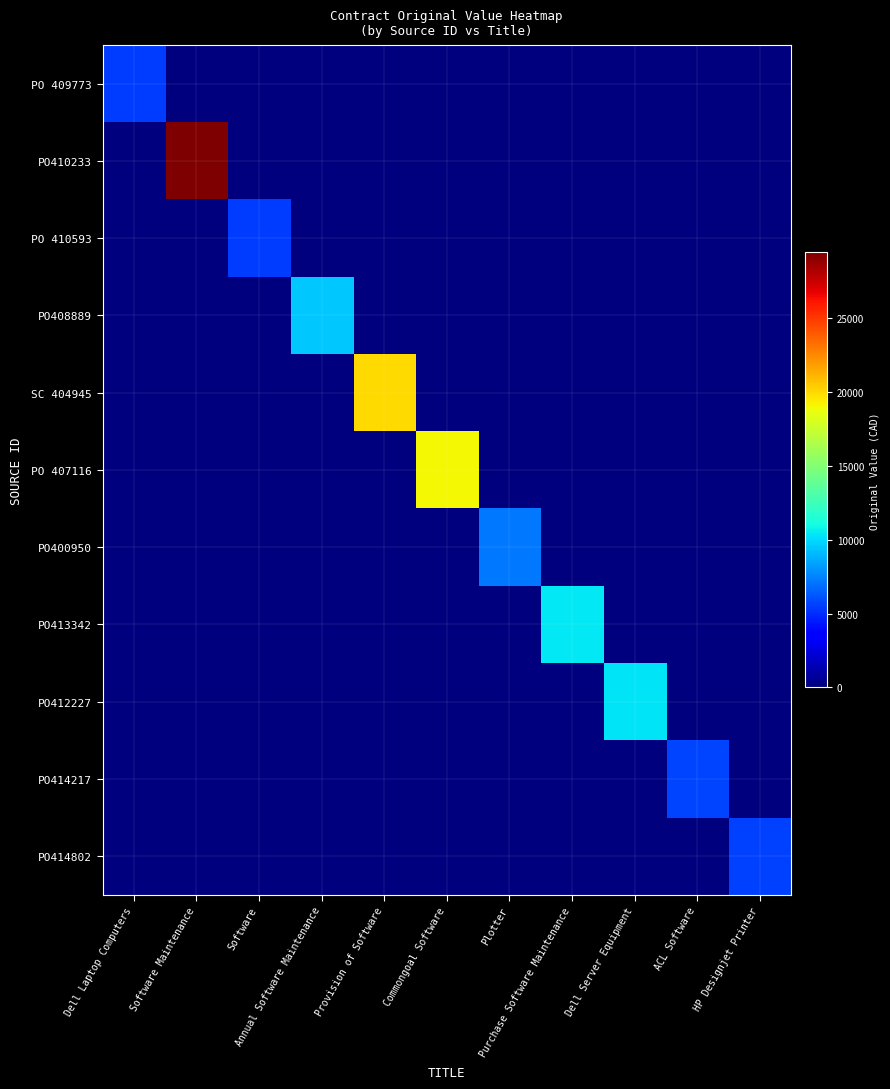

What is the difference between the highest and lowest values at HP Designjet Printer?

5620.0